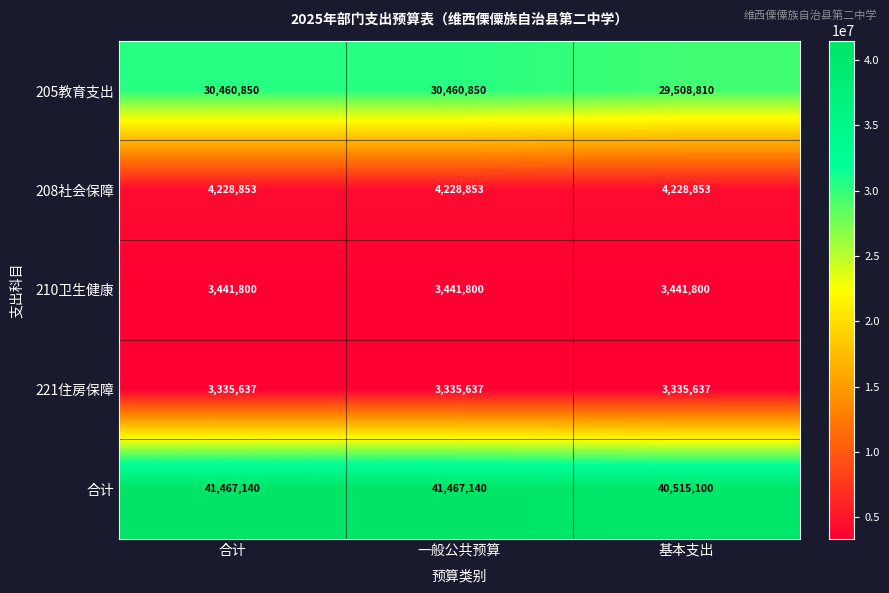

What is the difference between the highest and lowest values at 合计?

38131503